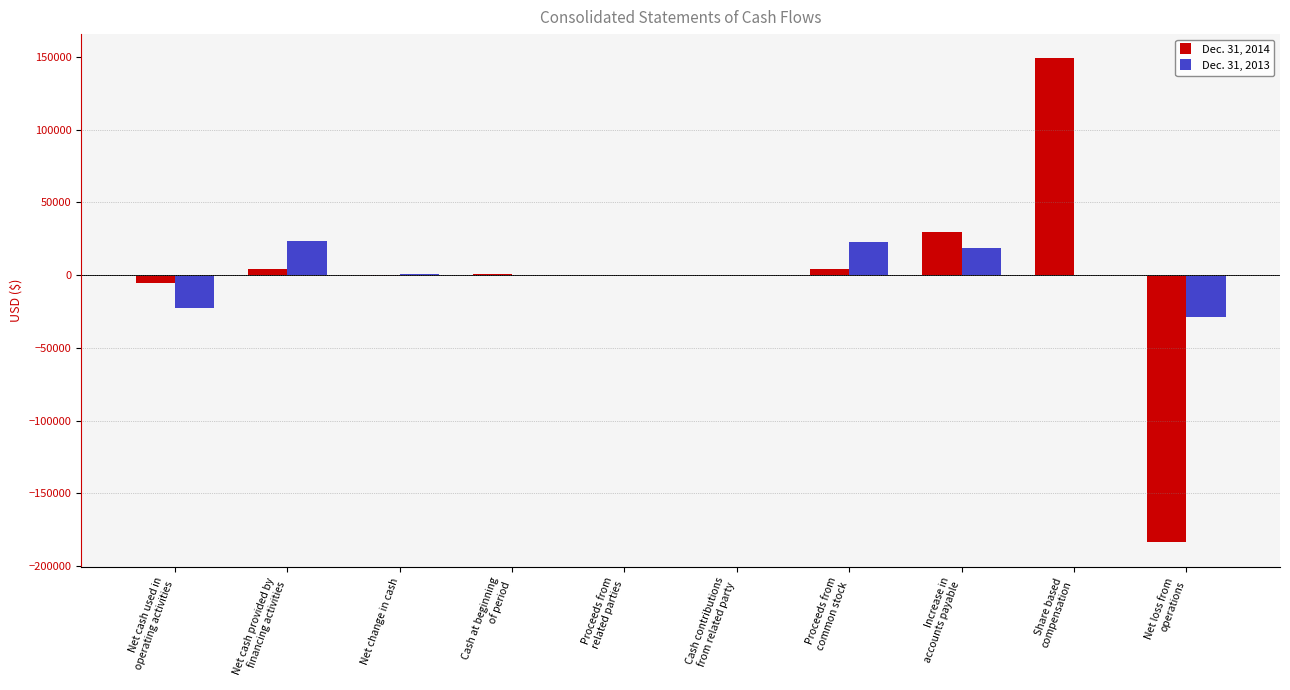

What is the sum of the Dec. 31, 2013 values at Proceeds from
related parties and Proceeds from
common stock?

23233